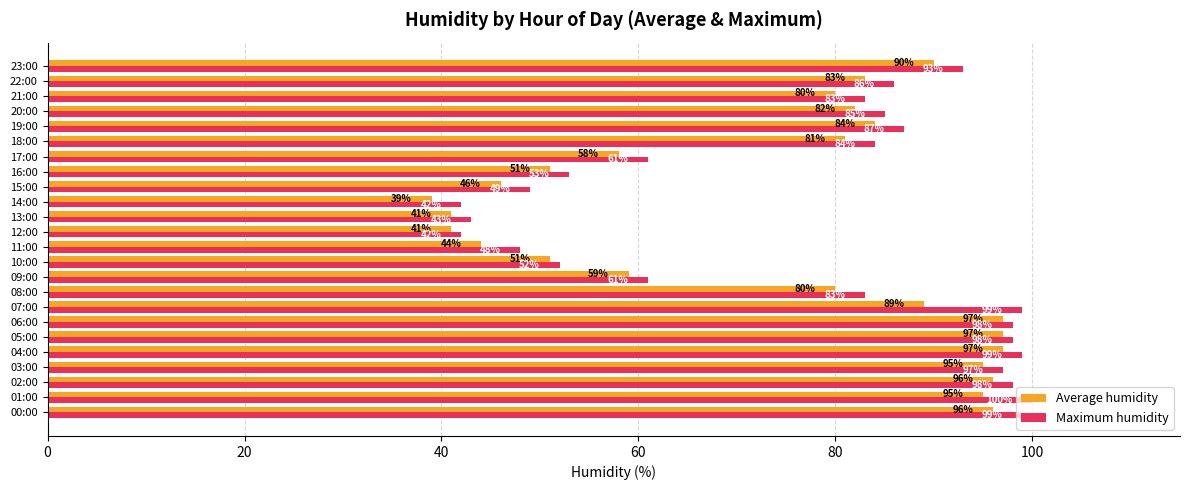

List the series in order of their peak value, lowest first.

Average humidity, Maximum humidity